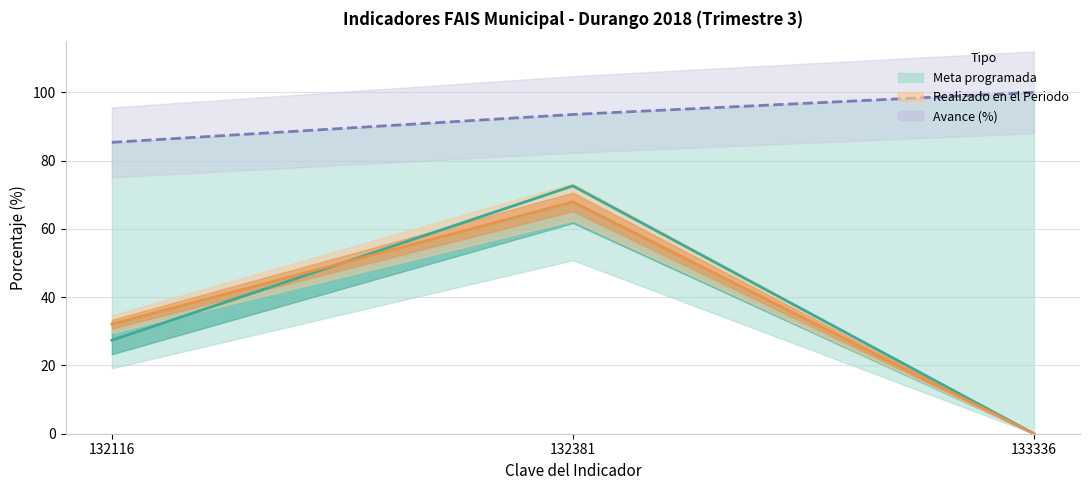

What are all the series names shown in the legend?

Meta programada, Realizado en el Periodo, Avance (%)